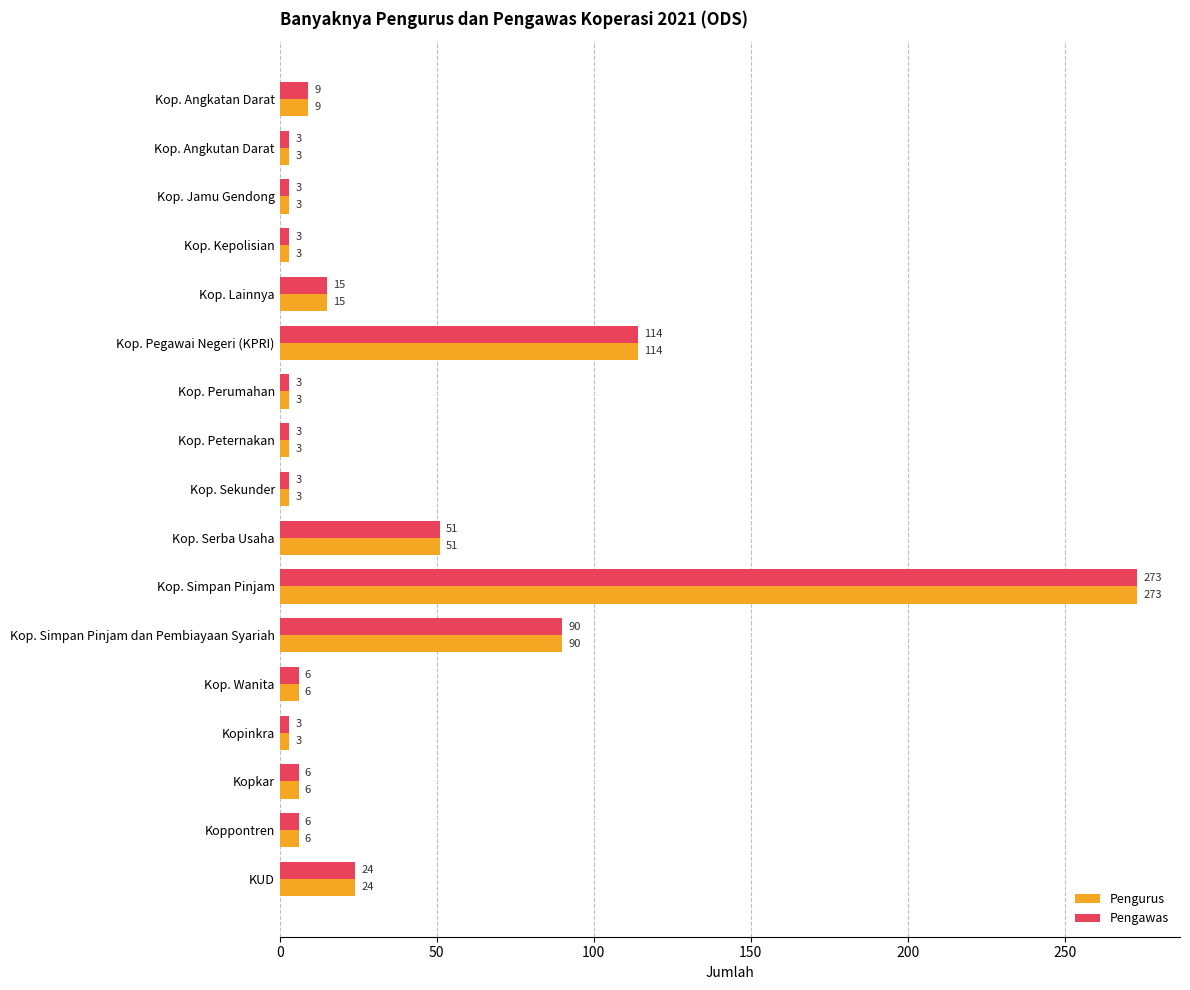

What are all the series names shown in the legend?

Pengurus, Pengawas